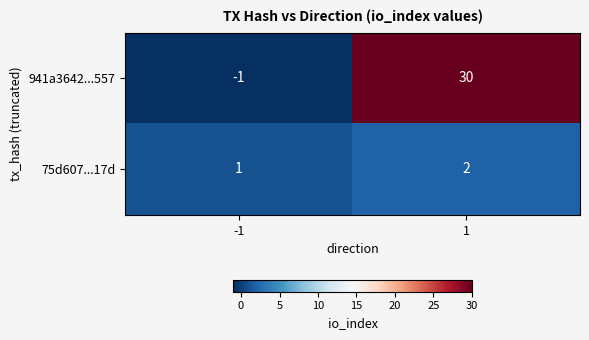

Reading left to right, list all the values displayed in this chart.

941a3642...557: -1	30
75d607...17d: 1	2